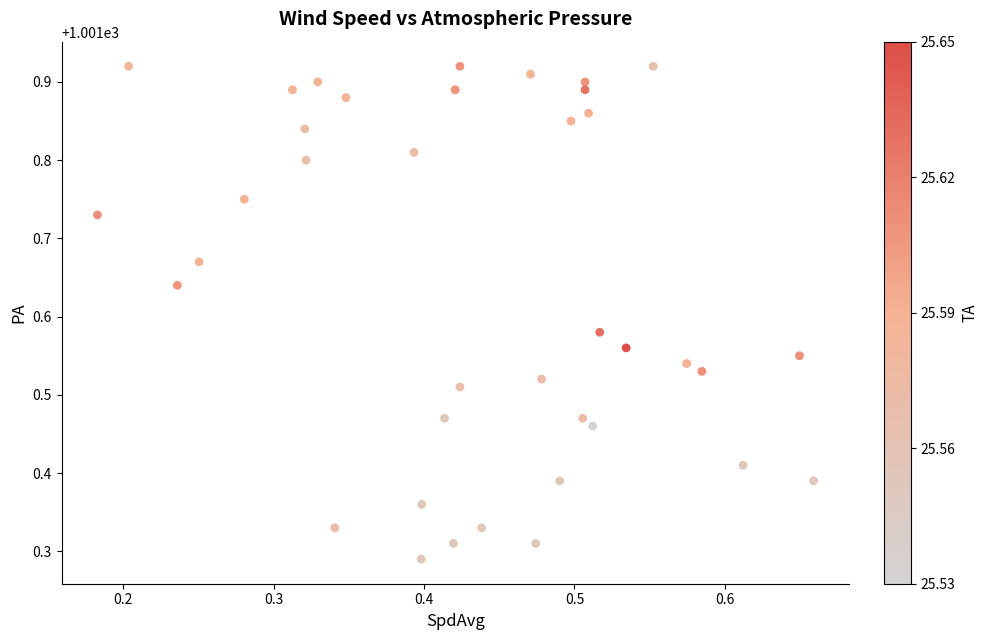

What is the range of Y values (max minus min)?

0.6